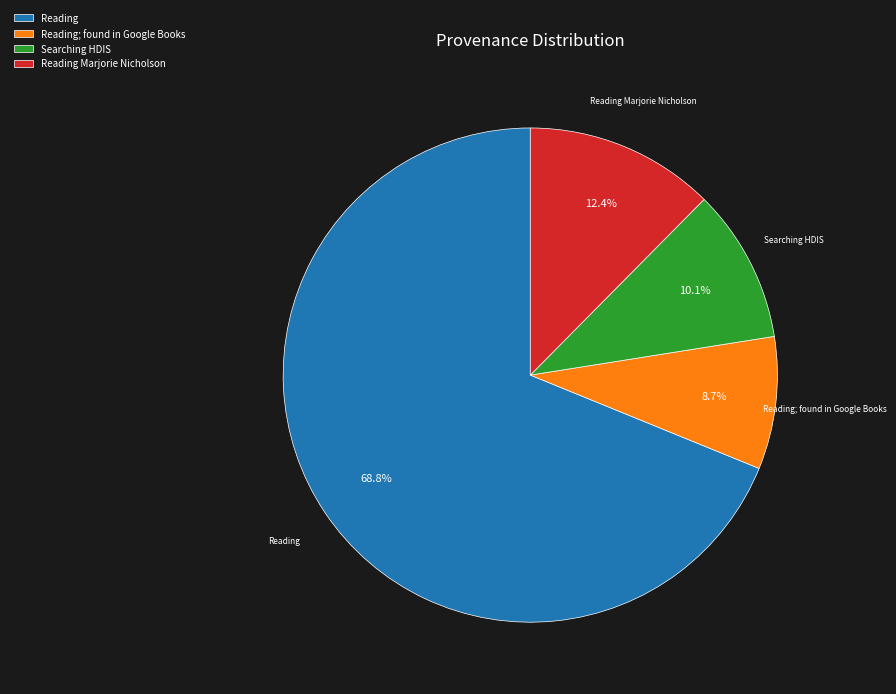

What percentage is NOT represented by Reading Marjorie Nicholson?

87.6%